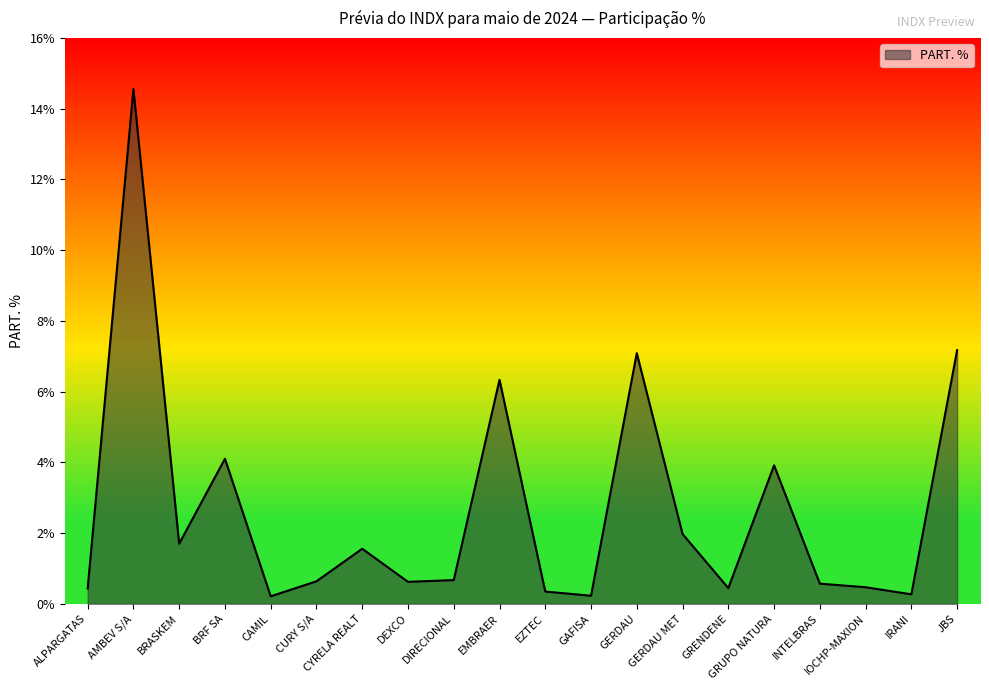

What position from the left is BRASKEM?

3